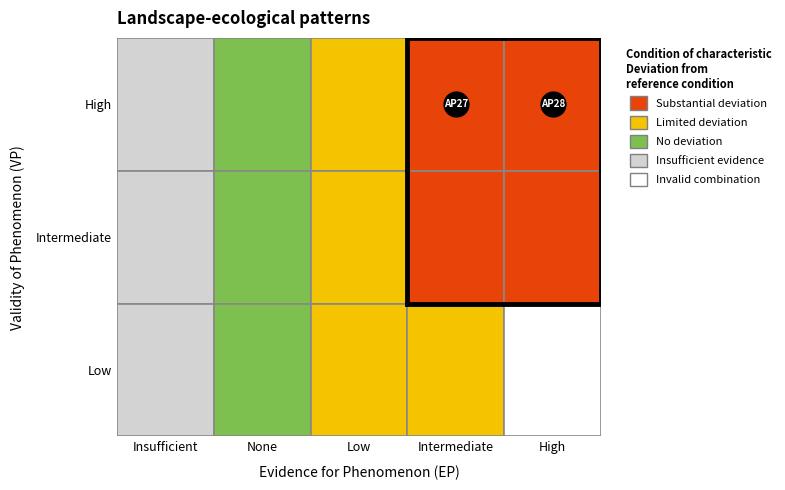

True or false: BG2 has a value of 5 at 3.

False